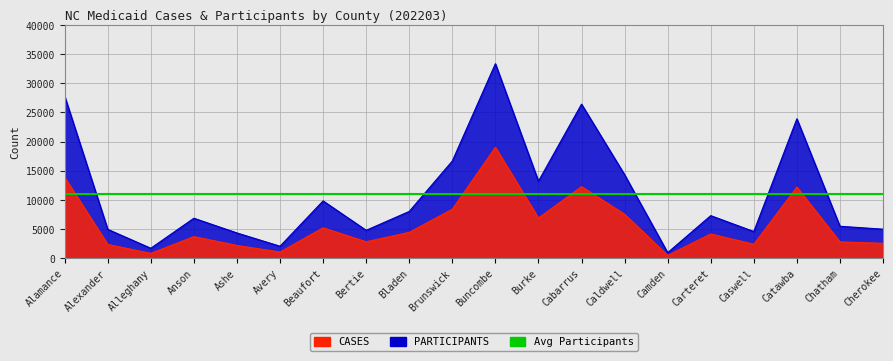

Is it true that CASES equals 13876 at Alamance?

True